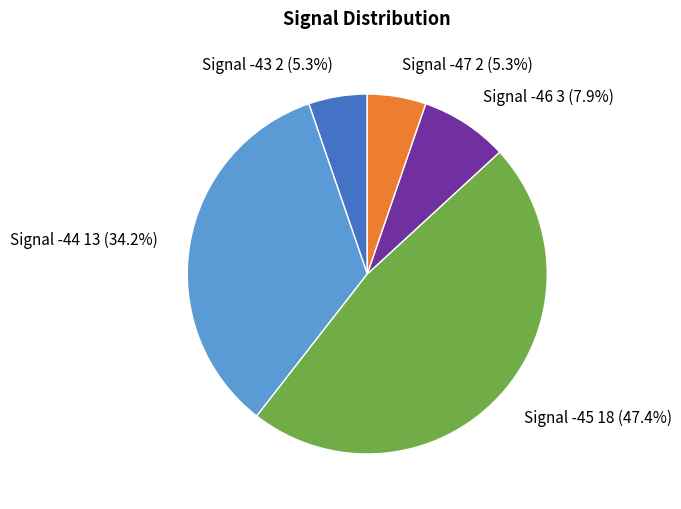

Which category has the biggest portion of the pie?

Signal -45 18 (47.4%)